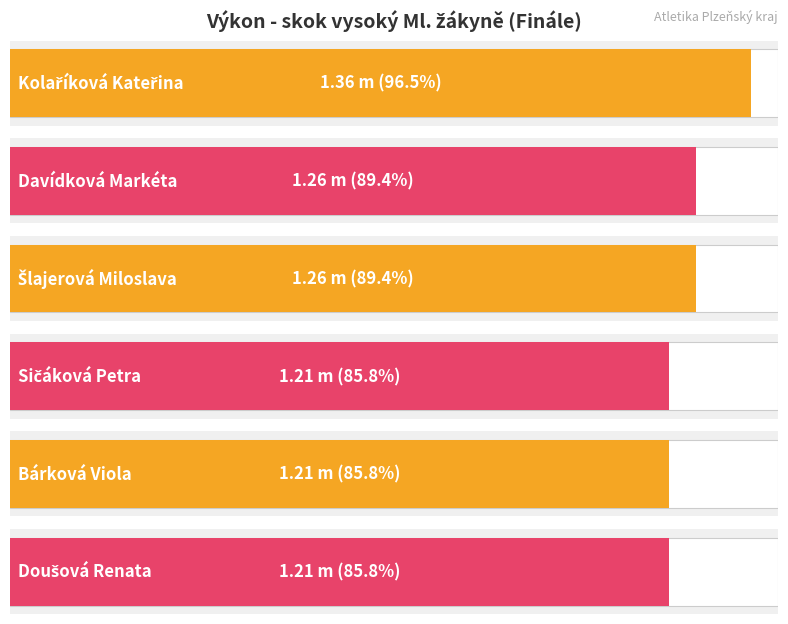

How many bars are there in total?

6